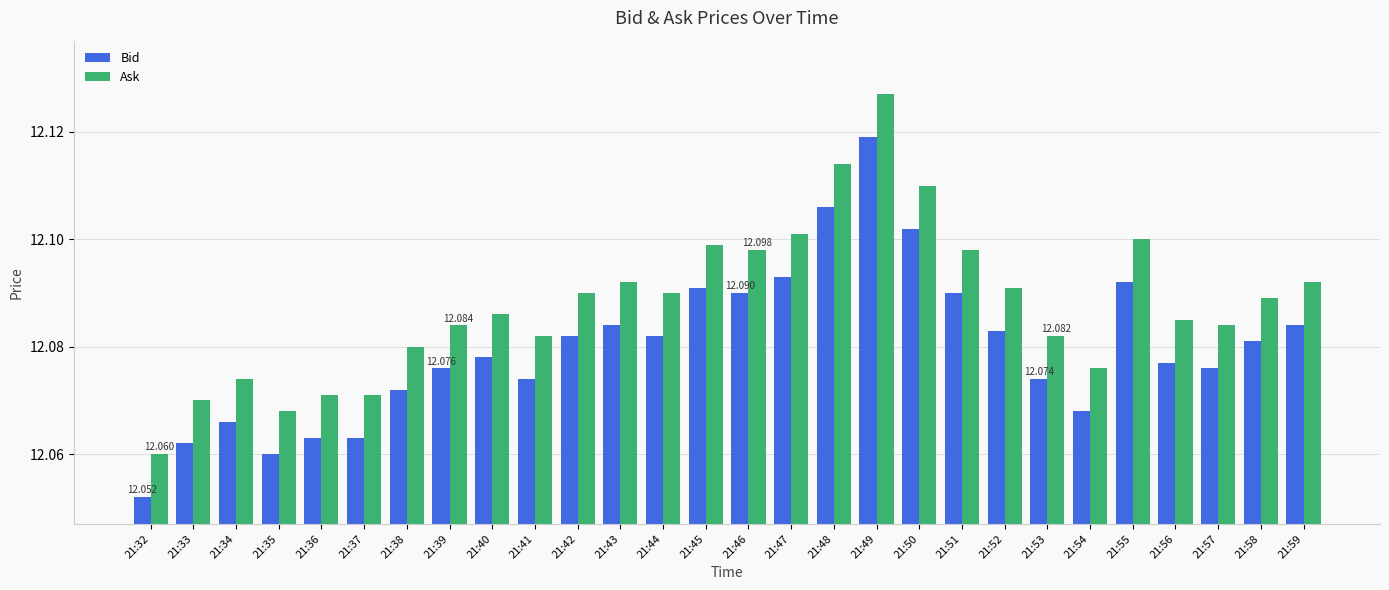

Is the value of Bid at 21:47 greater than the value of Ask at 21:57?

Yes